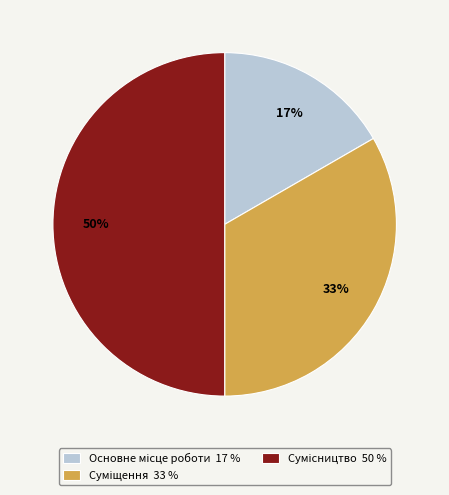

To the nearest percent, what is the average slice percentage?

33%